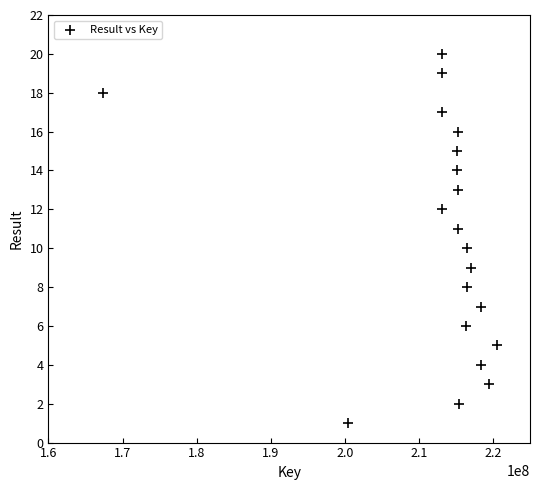

What is the range of X values (max minus min)?

53284164